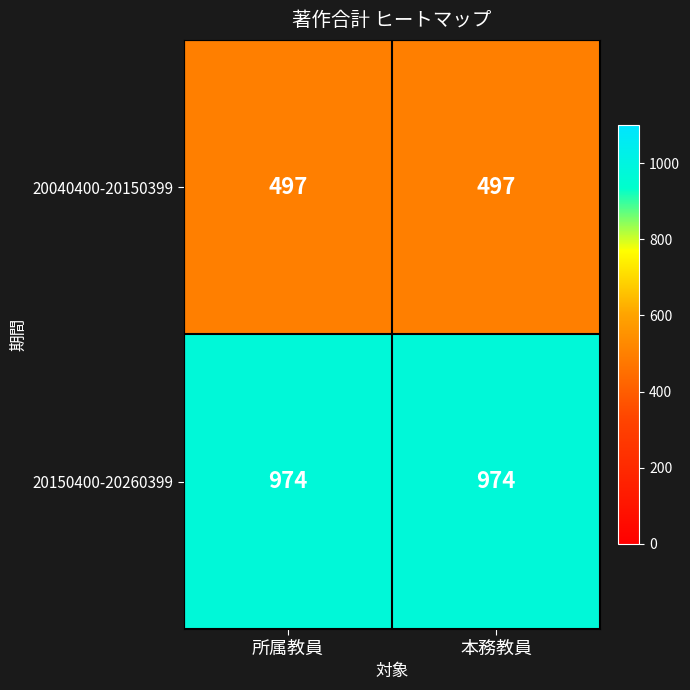

The 20040400-20150399 series shows 857 at 所属教員. True or false?

False